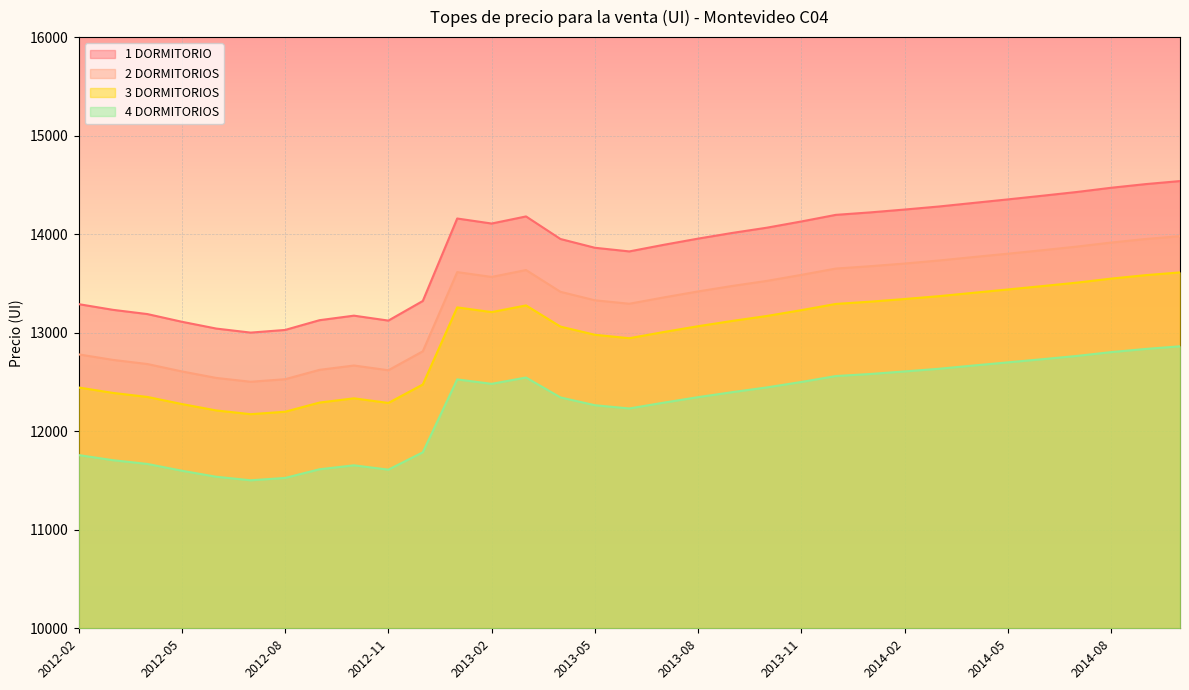

What is the label of the 1st point from the right?

2014-10